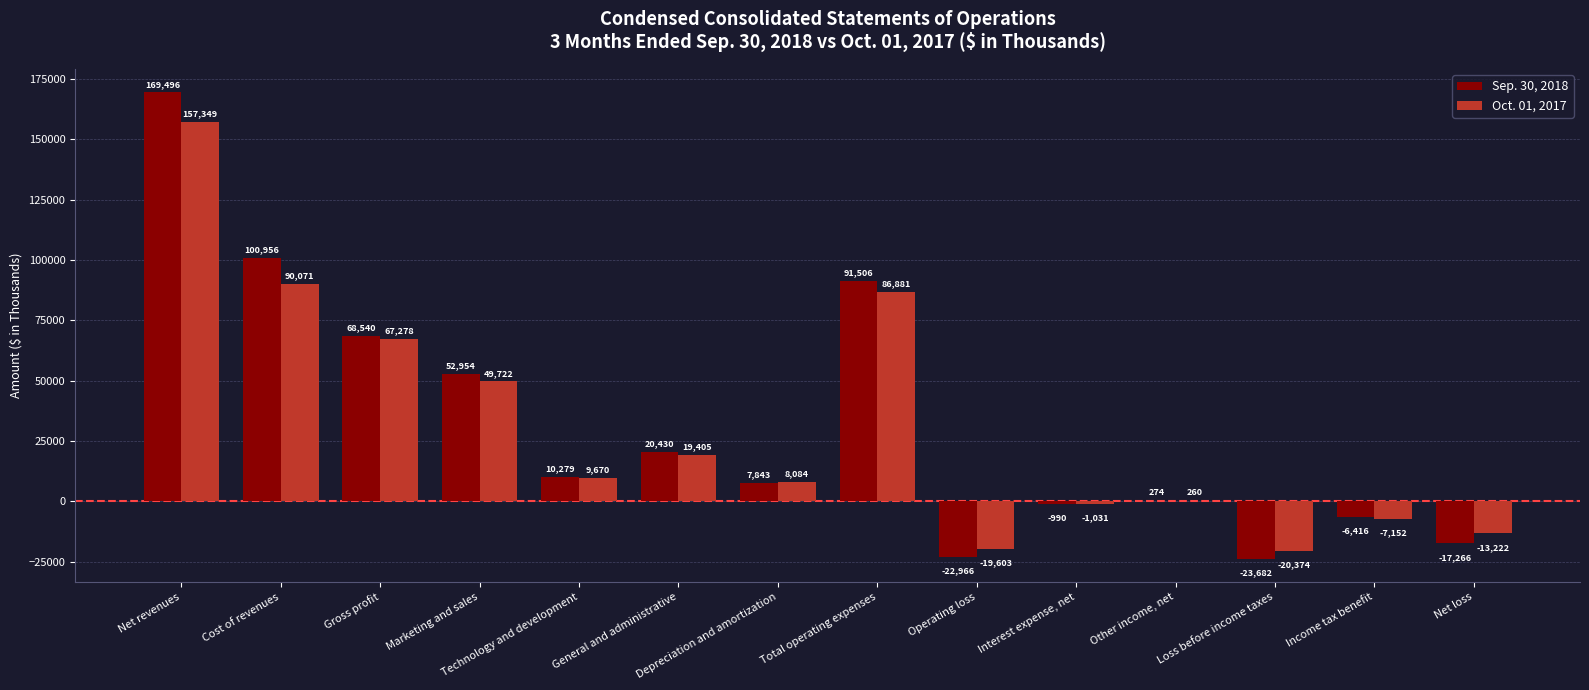

Reading left to right, list all the values displayed in this chart.

Sep. 30, 2018: Net revenues=169496	Cost of revenues=100956	Gross profit=68540	Marketing and sales=52954	Technology and development=10279	General and administrative=20430	Depreciation and amortization=7843	Total operating expenses=91506	Operating loss=-22966	Interest expense, net=-990	Other income, net=274	Loss before income taxes=-23682	Income tax benefit=-6416	Net loss=-17266
Oct. 01, 2017: Net revenues=157349	Cost of revenues=90071	Gross profit=67278	Marketing and sales=49722	Technology and development=9670	General and administrative=19405	Depreciation and amortization=8084	Total operating expenses=86881	Operating loss=-19603	Interest expense, net=-1031	Other income, net=260	Loss before income taxes=-20374	Income tax benefit=-7152	Net loss=-13222